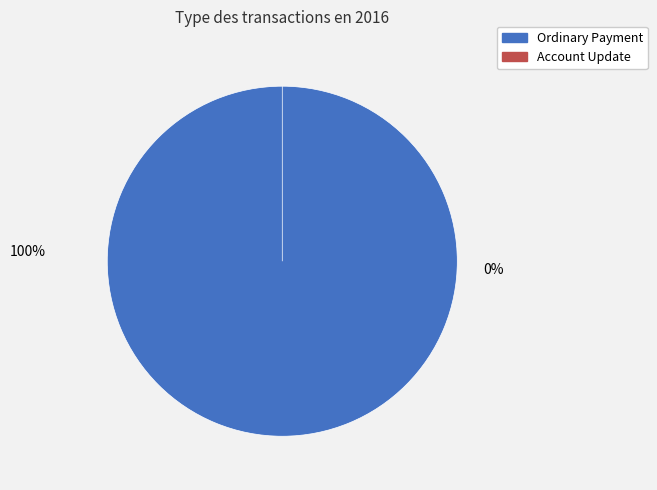

Does any single category account for the majority?

Yes